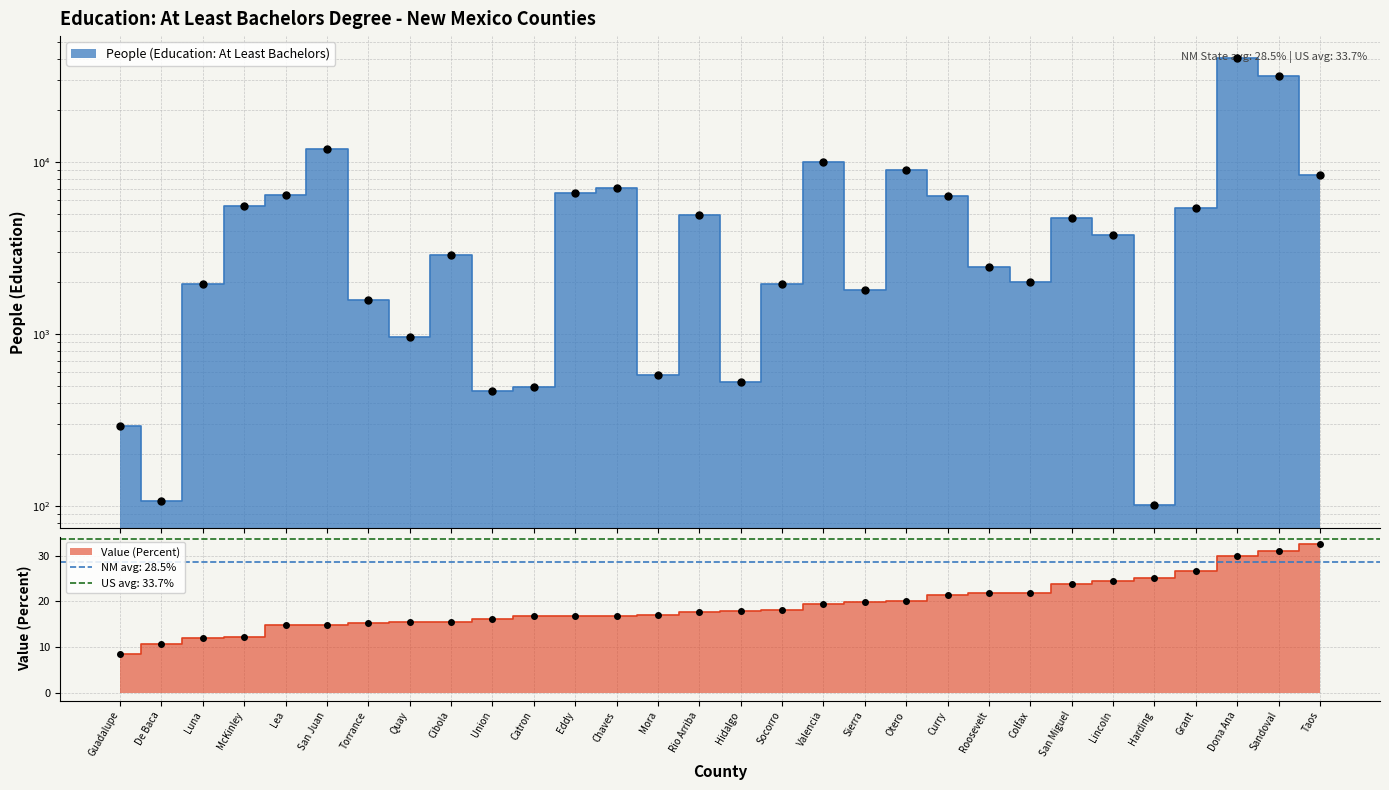

How many values in the Value (Percent) series are below 18?

15